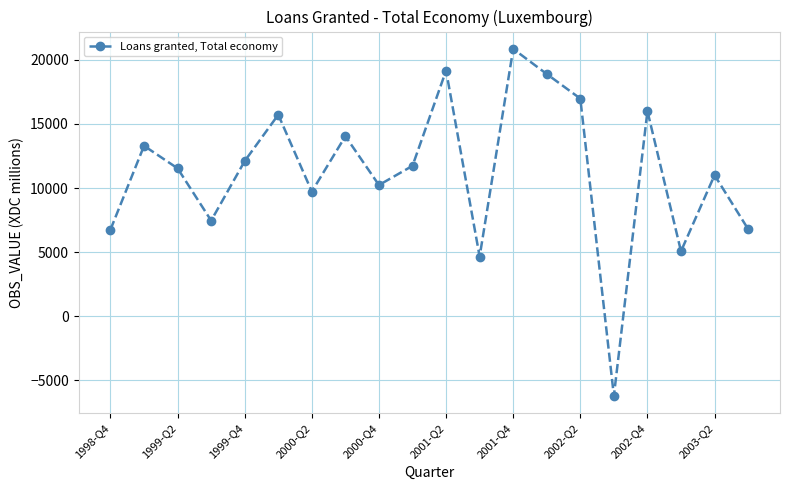

How many points are higher than both their immediate neighbors (excluding endpoints)?

7